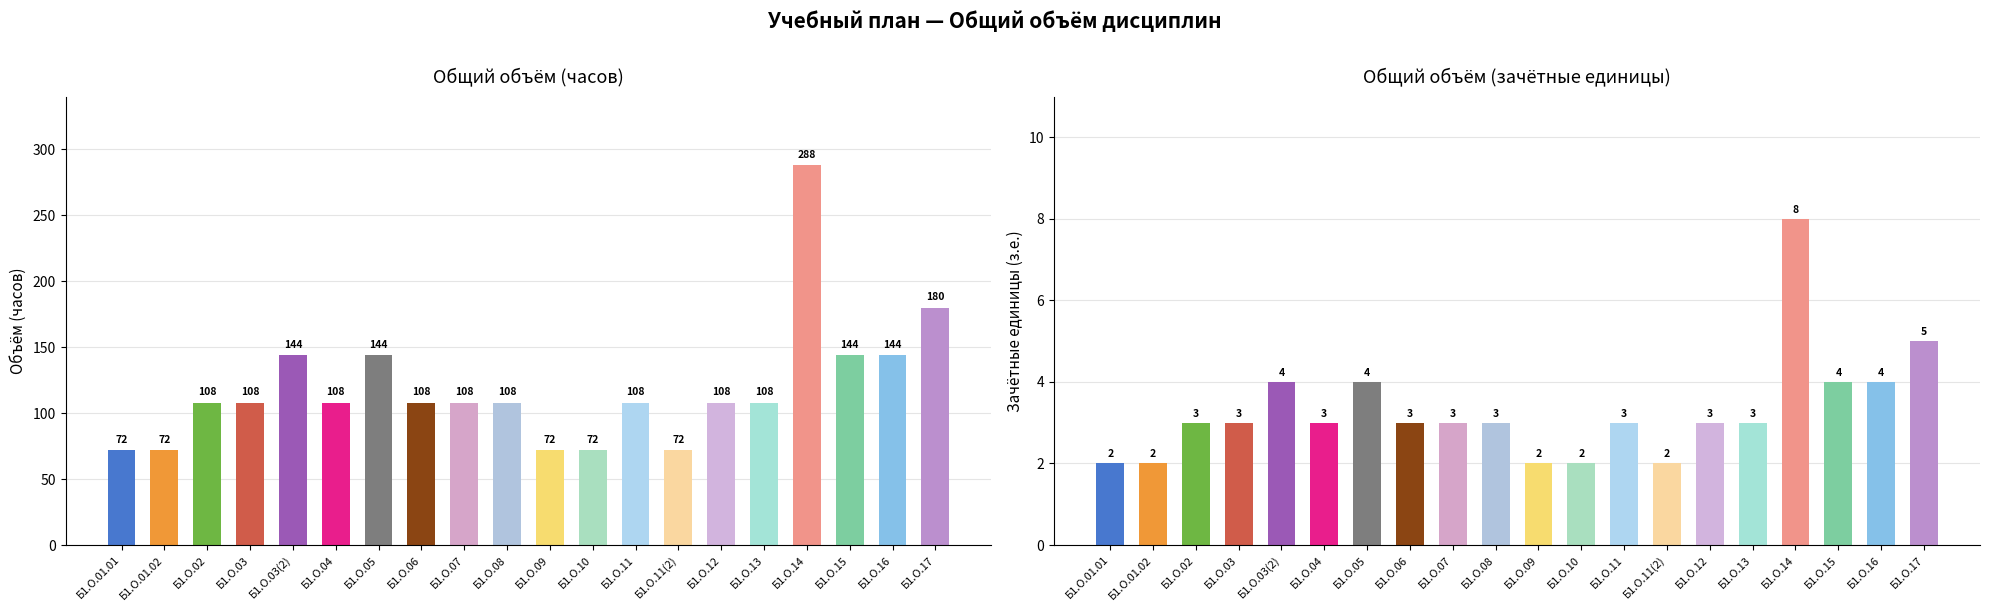

List the labels in order of Часов value, smallest first.

Б1.О.01.01, Б1.О.01.02, Б1.О.09, Б1.О.10, Б1.О.11(2), Б1.О.02, Б1.О.03, Б1.О.04, Б1.О.06, Б1.О.07, Б1.О.08, Б1.О.11, Б1.О.12, Б1.О.13, Б1.О.03(2), Б1.О.05, Б1.О.15, Б1.О.16, Б1.О.17, Б1.О.14